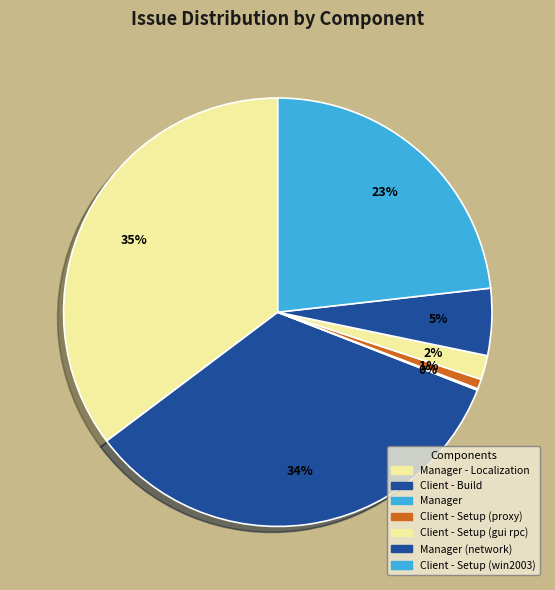

The Client - Setup (win2003) slice represents 23% of the pie. True or false?

True